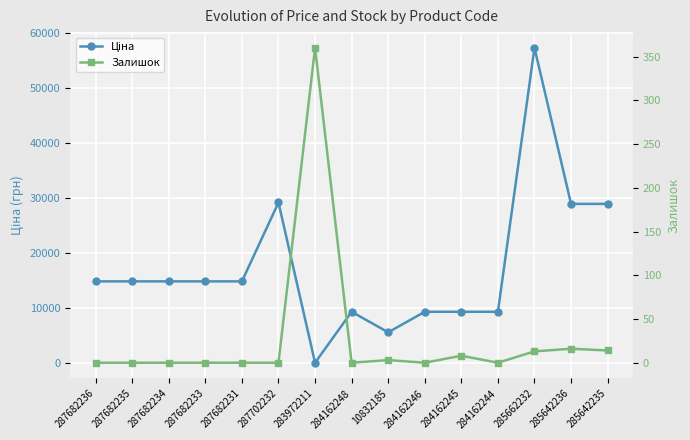

At which category does the chart reach its peak across all series?

285662232